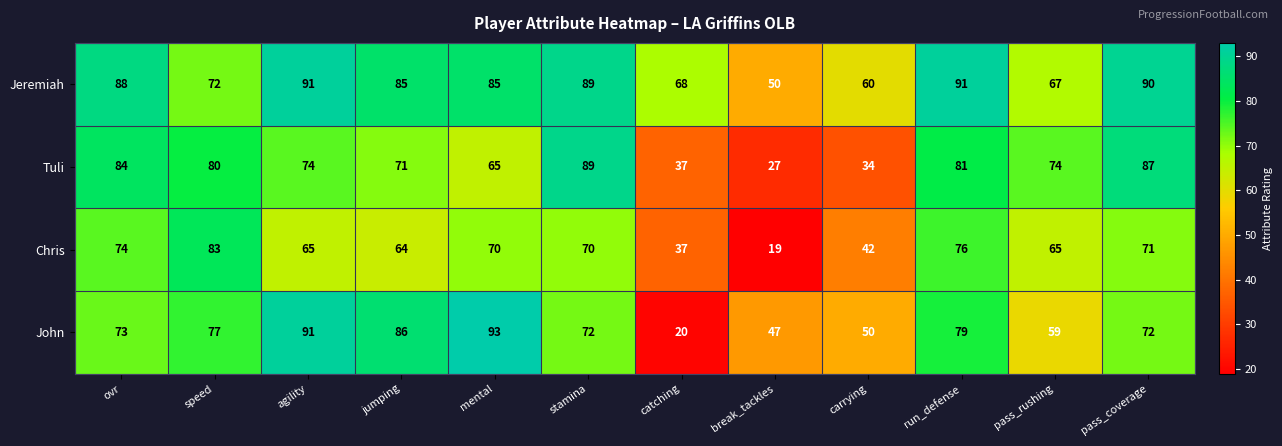

Which series changed the most between jumping and mental?

John